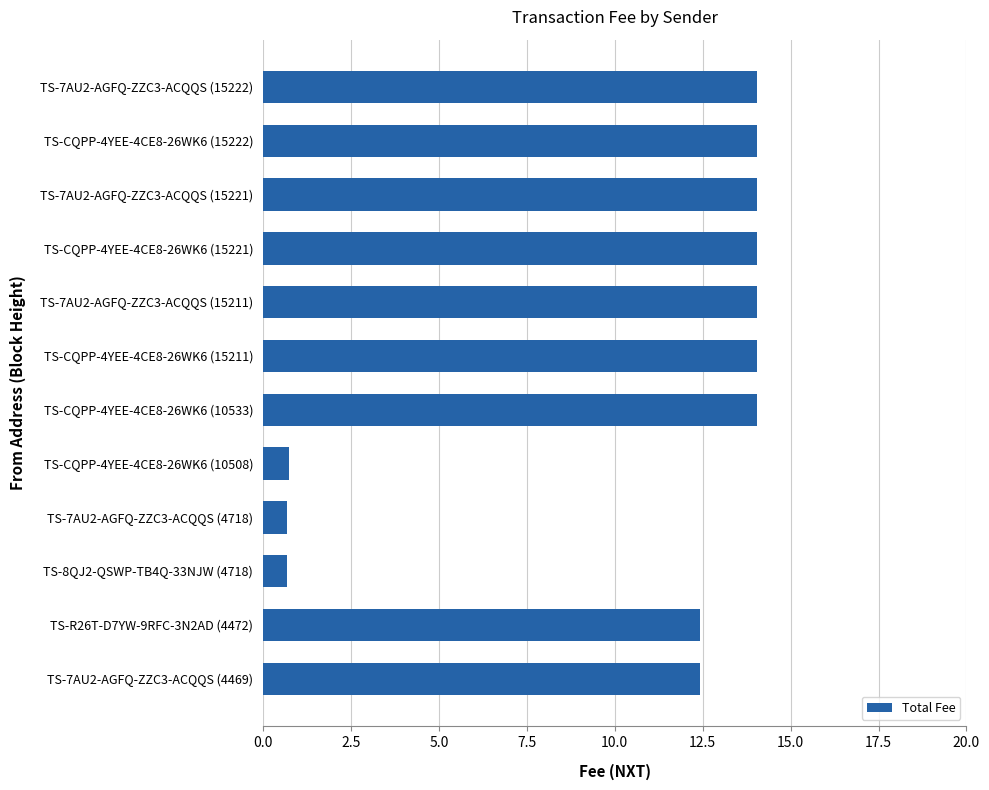

Is it true that the value at TS-7AU2-AGFQ-ZZC3-ACQQS (15221) is 19.0?

False